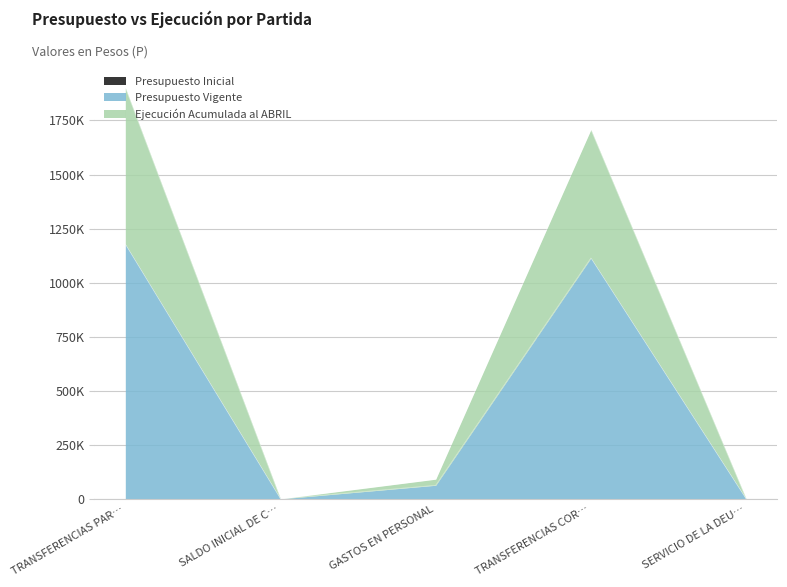

True or false: Presupuesto Vigente and Ejecución Acumulada al ABRIL cross at least once.

False